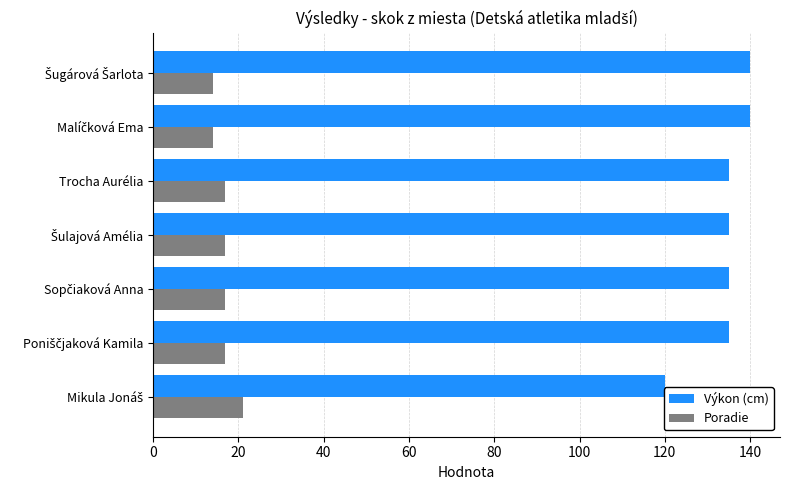

At how many categories does at least one series exceed 116?

7